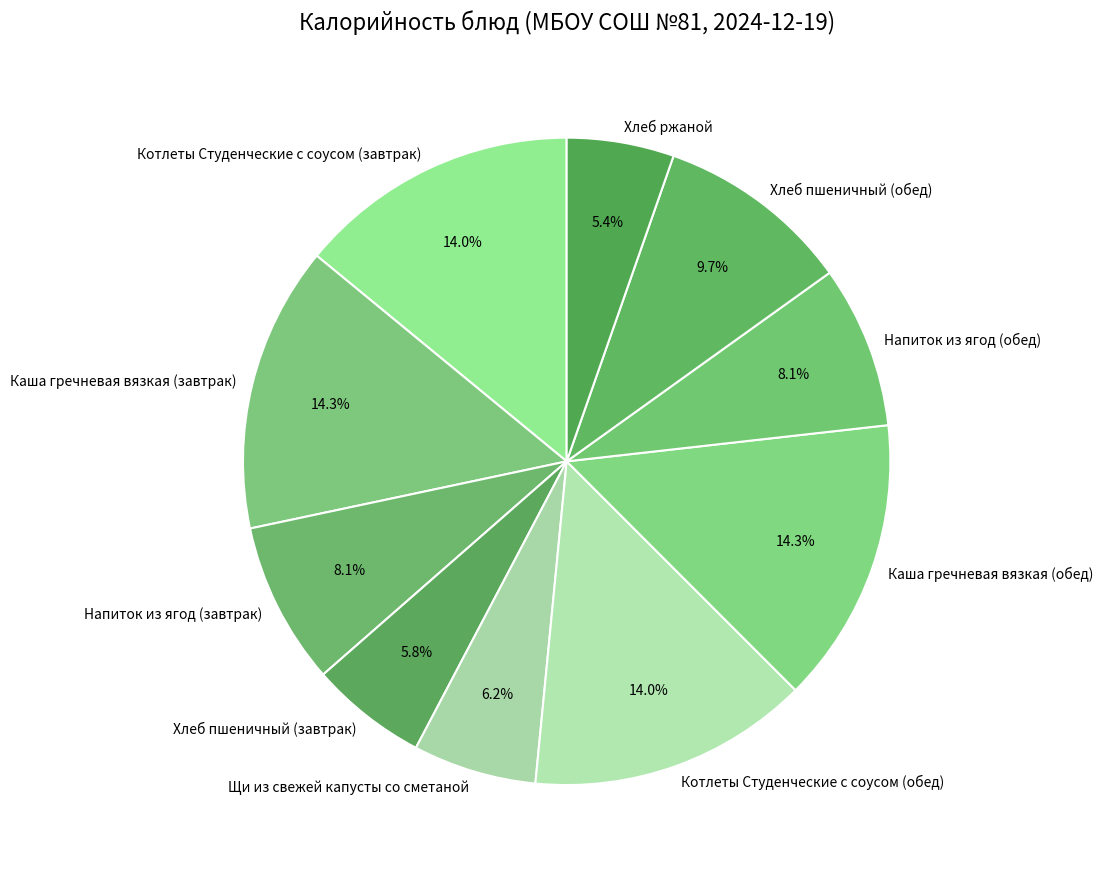

Combined, what portion of the pie is Напиток из ягод (завтрак) and Хлеб ржаной?

13.5%